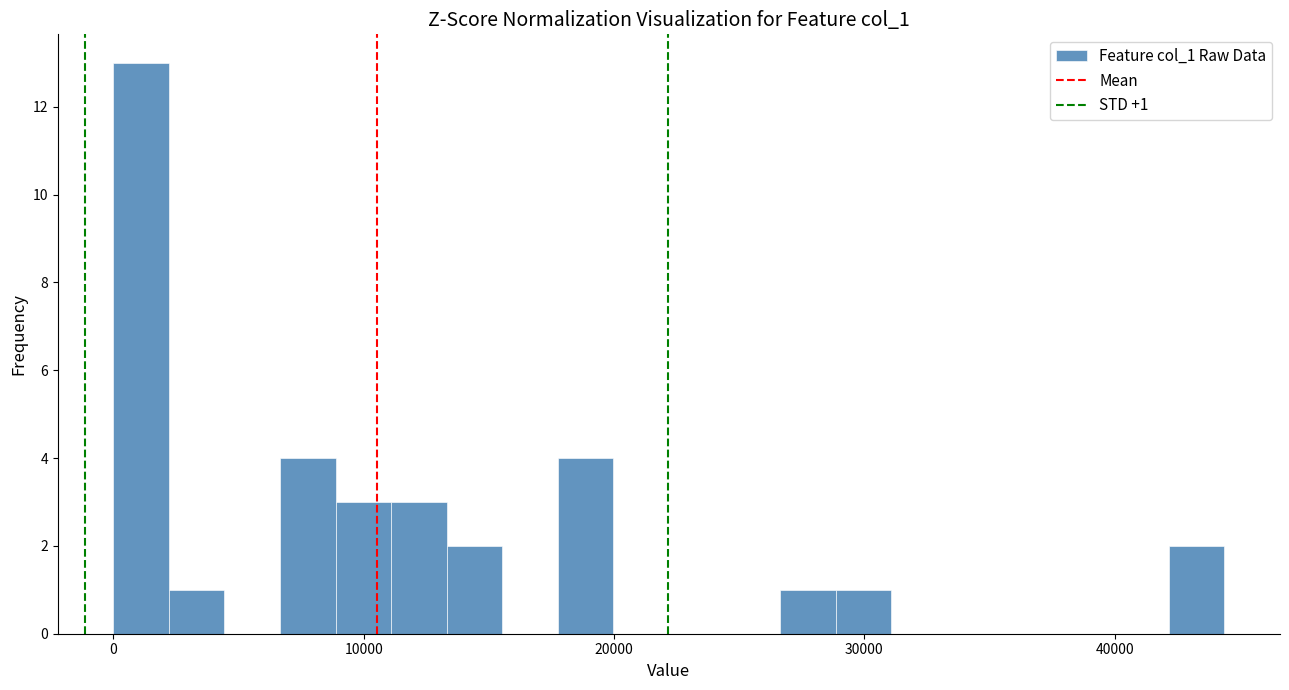

Around what value on the x-axis is the tallest bar? Give the approximate position of its centre, as read against the axis.

1000